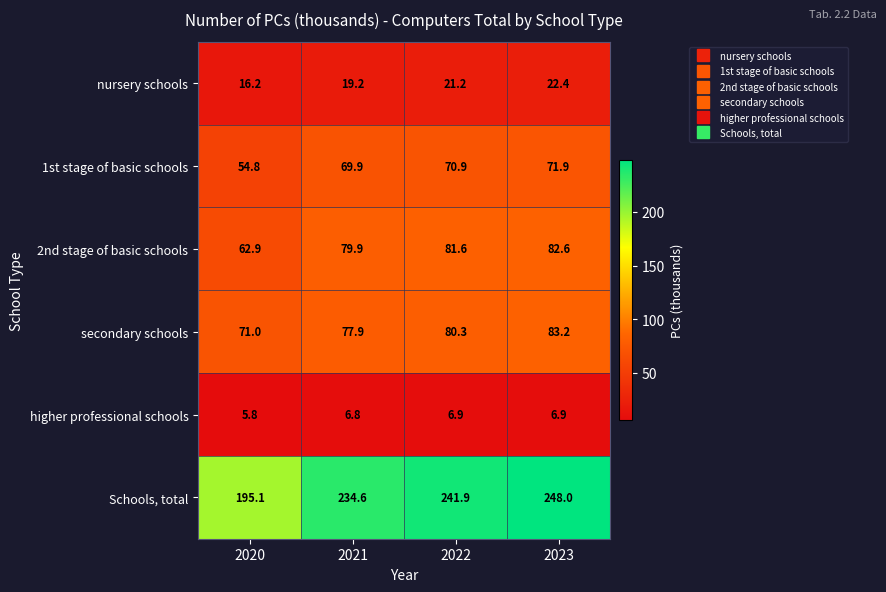

What is the difference between the maximum and minimum values in the secondary schools series?

12.2